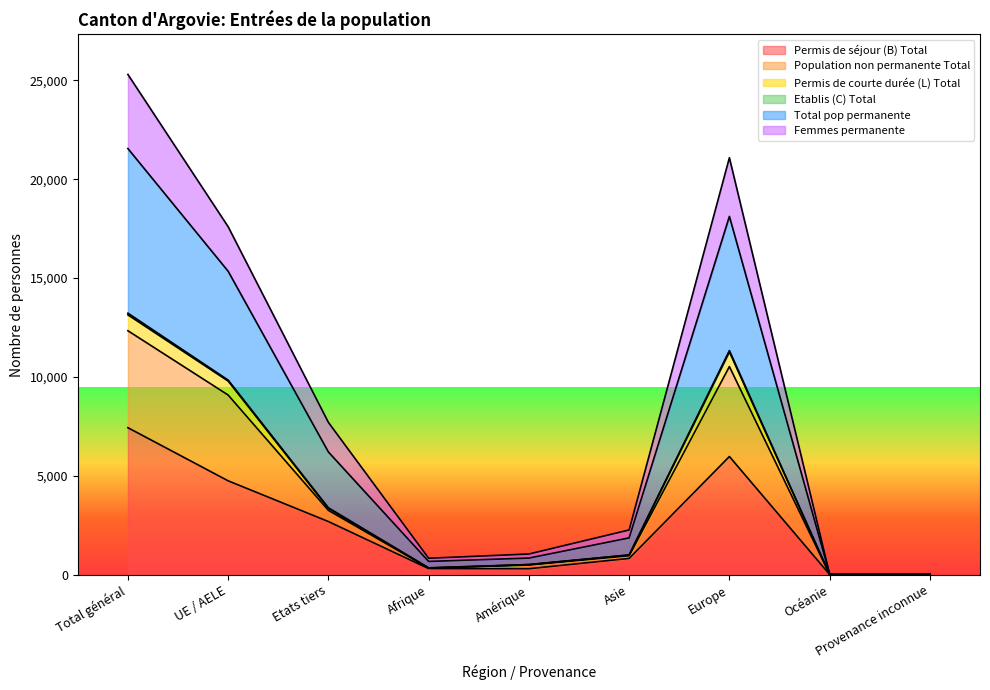

What position from the left is Afrique?

4